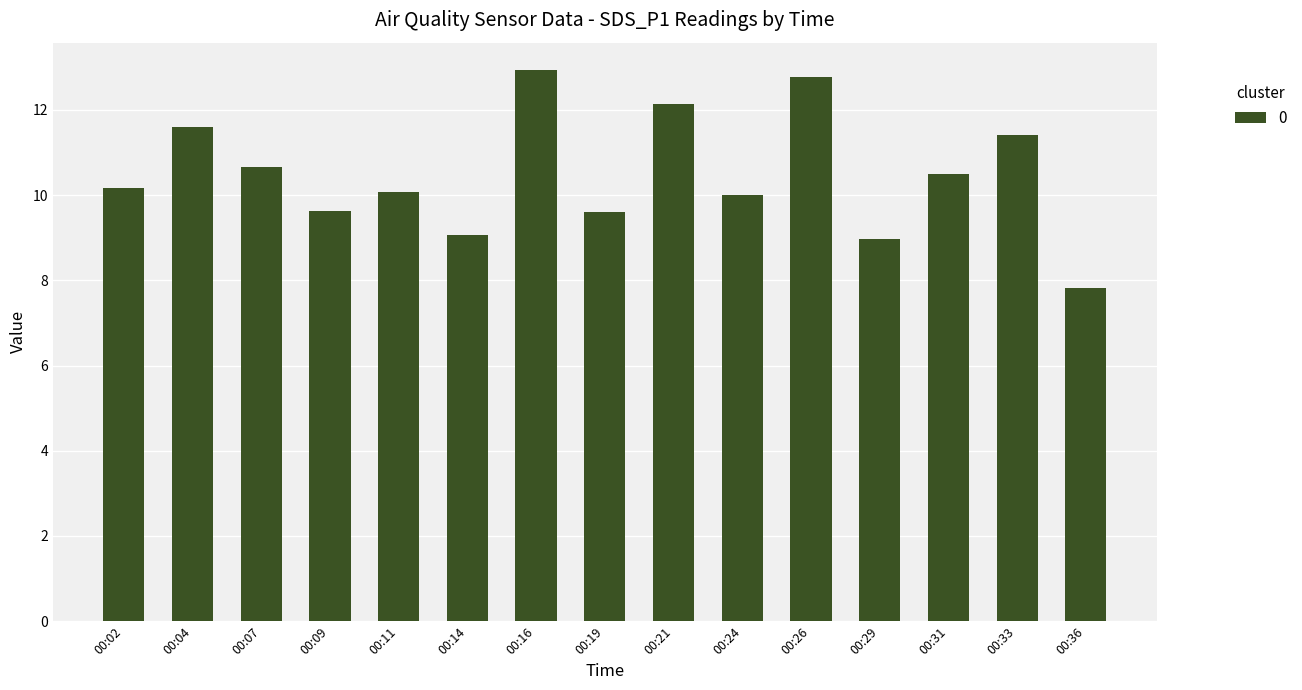

Reading left to right, list all the values displayed in this chart.

00:02=10.2	00:04=11.6	00:07=10.7	00:09=9.6	00:11=10.1	00:14=9.1	00:16=12.9	00:19=9.6	00:21=12.1	00:24=10.0	00:26=12.8	00:29=9.0	00:31=10.5	00:33=11.4	00:36=7.8